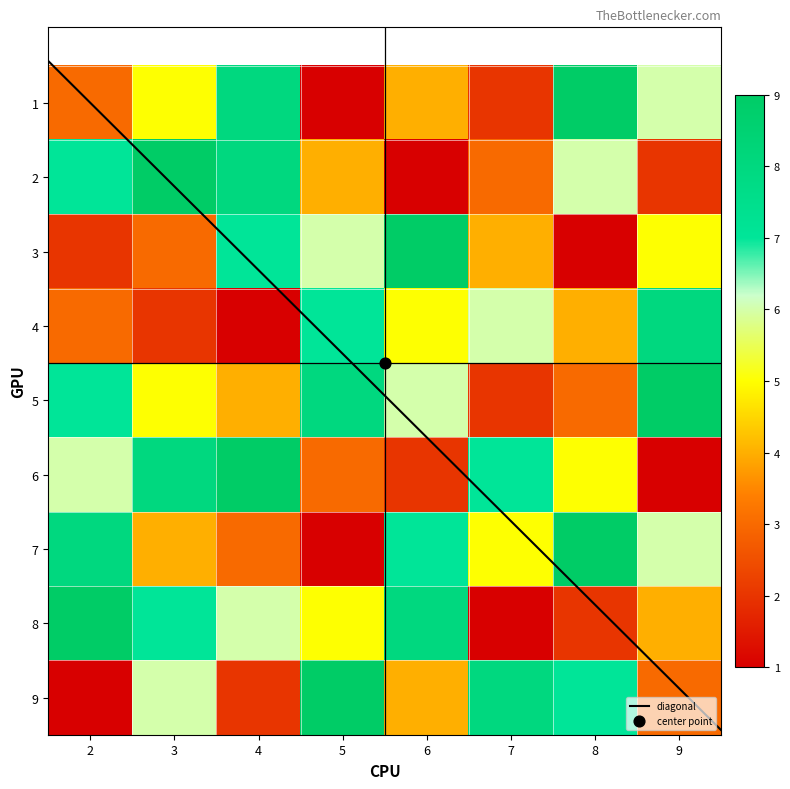

What is the minimum value for 8?

1